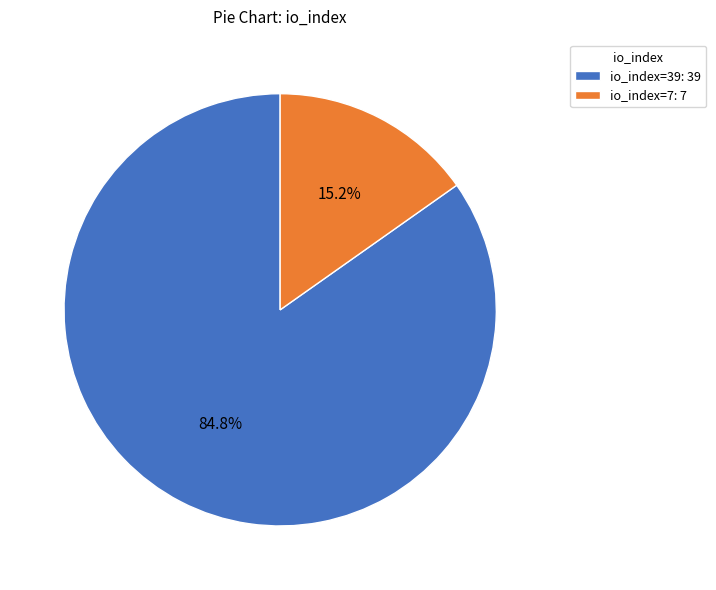

Which has a higher value, io_index=39: 39 or io_index=7: 7?

io_index=39: 39